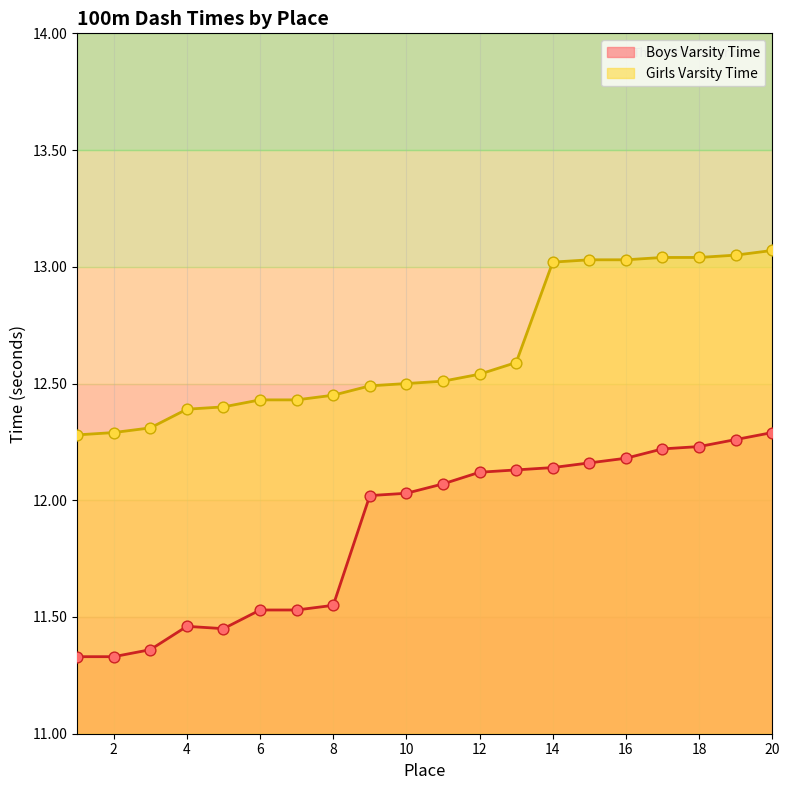

Which series has the widest spread of Y values?

Boys Varsity Time